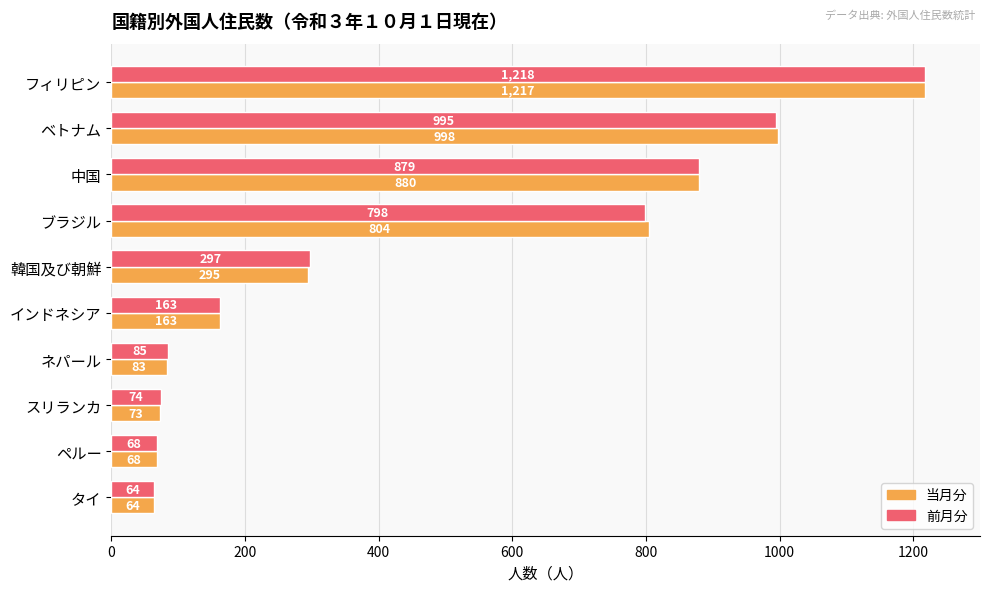

What is the sum of all 前月分 values?

4641